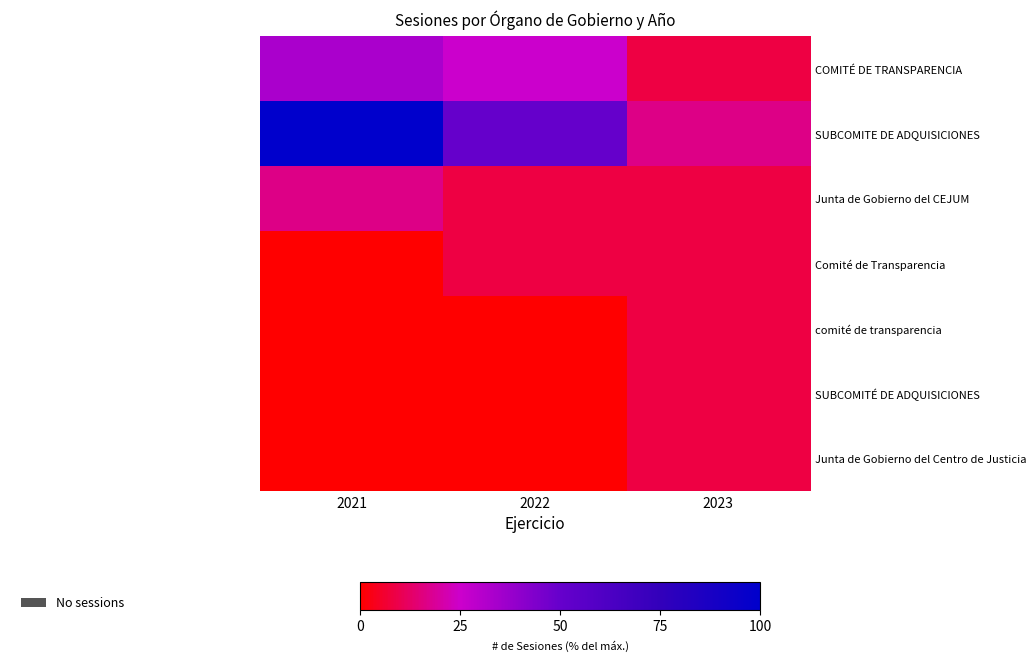

Between 2021 and 2022, which series saw the biggest shift?

SUBCOMITE DE ADQUISICIONES